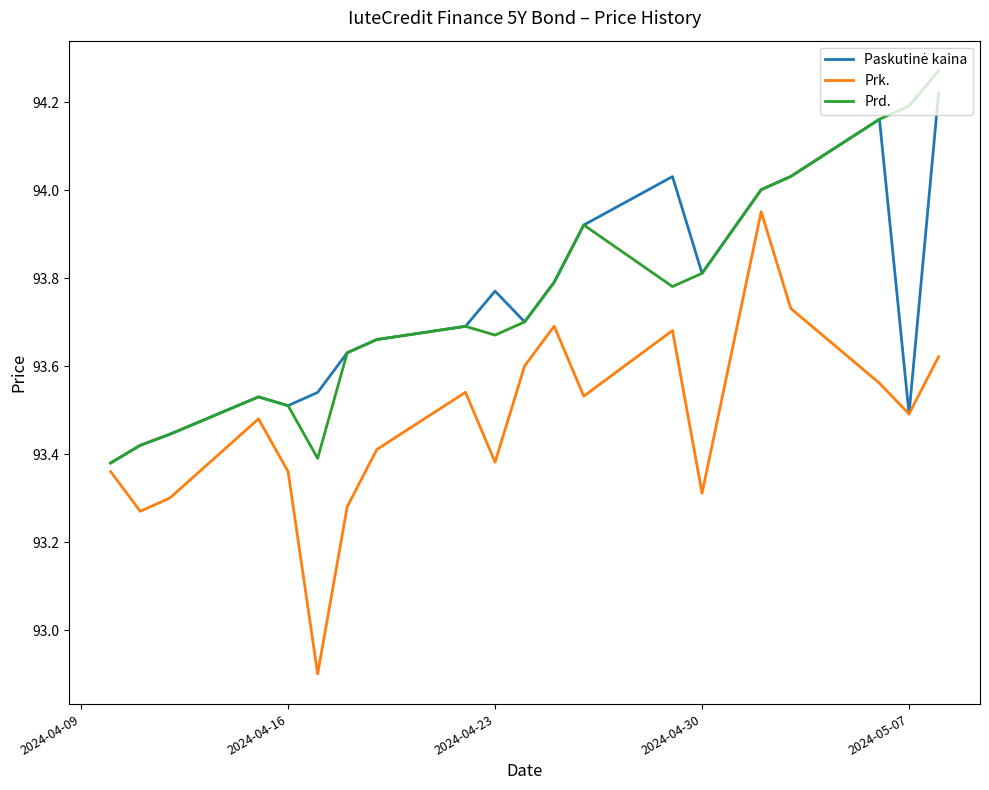

Which series has the widest spread of values?

Prk.